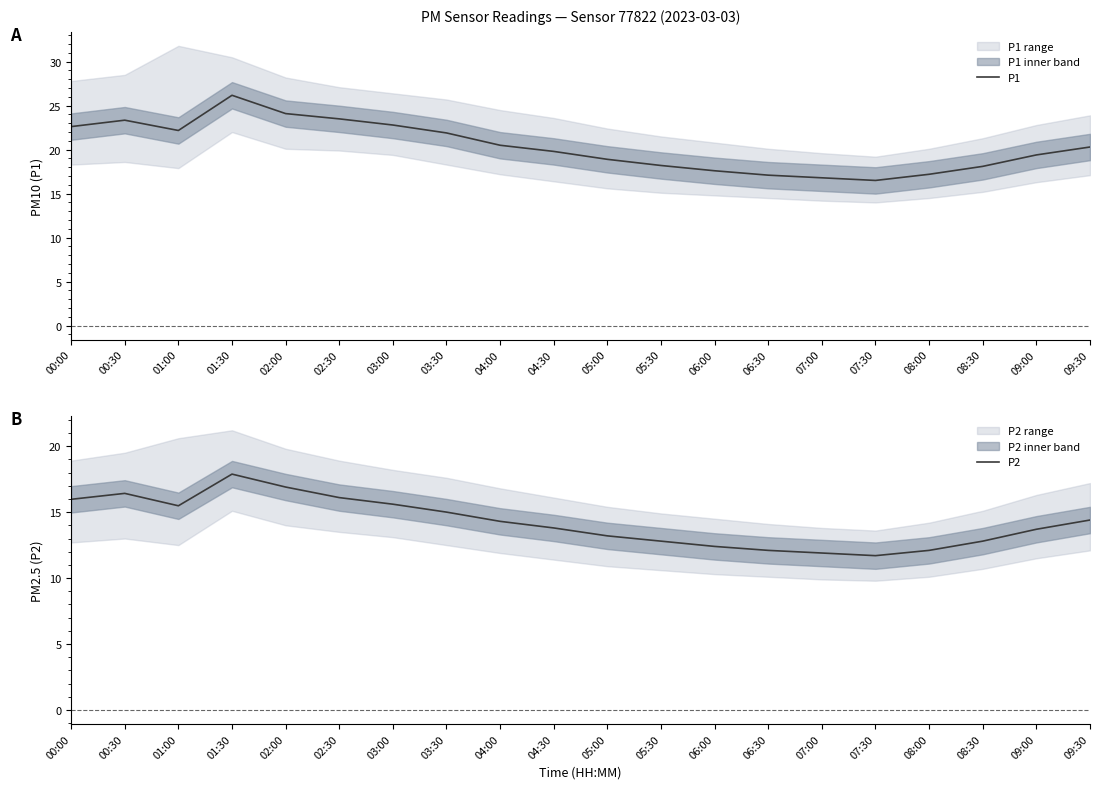

List the series in order of their peak value, highest first.

P1, P2